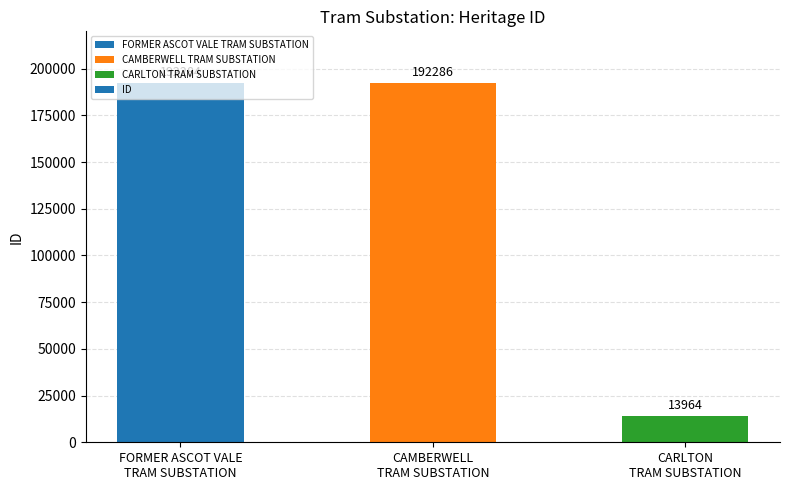

What is the difference between the values at FORMER ASCOT VALE
TRAM SUBSTATION and CAMBERWELL
TRAM SUBSTATION?

2